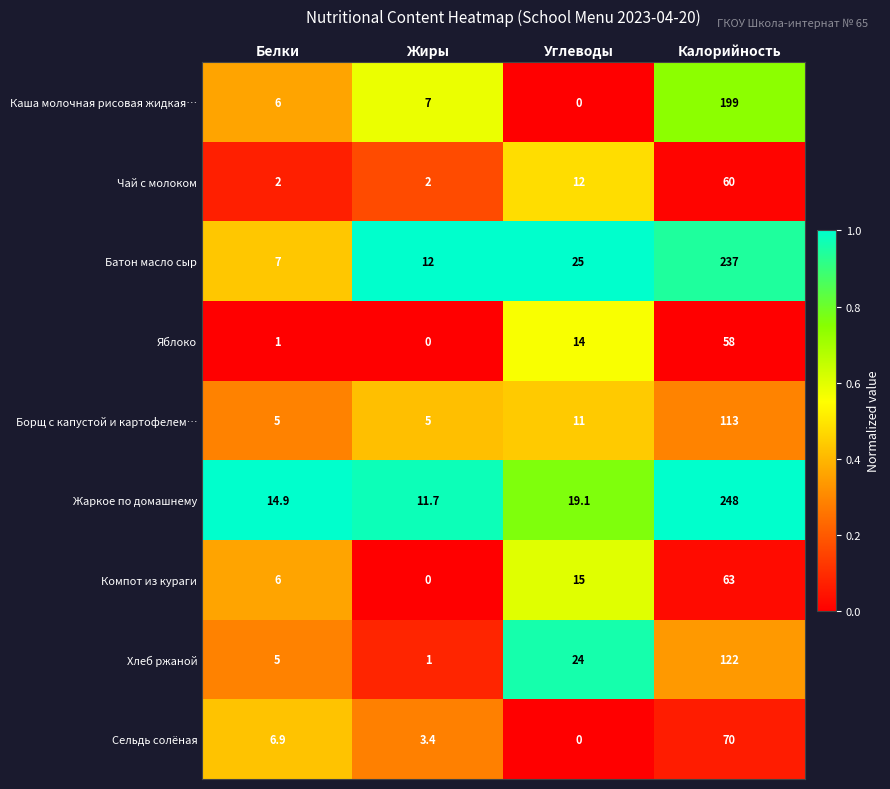

Which series has the largest range (max minus min)?

Жаркое по домашнему